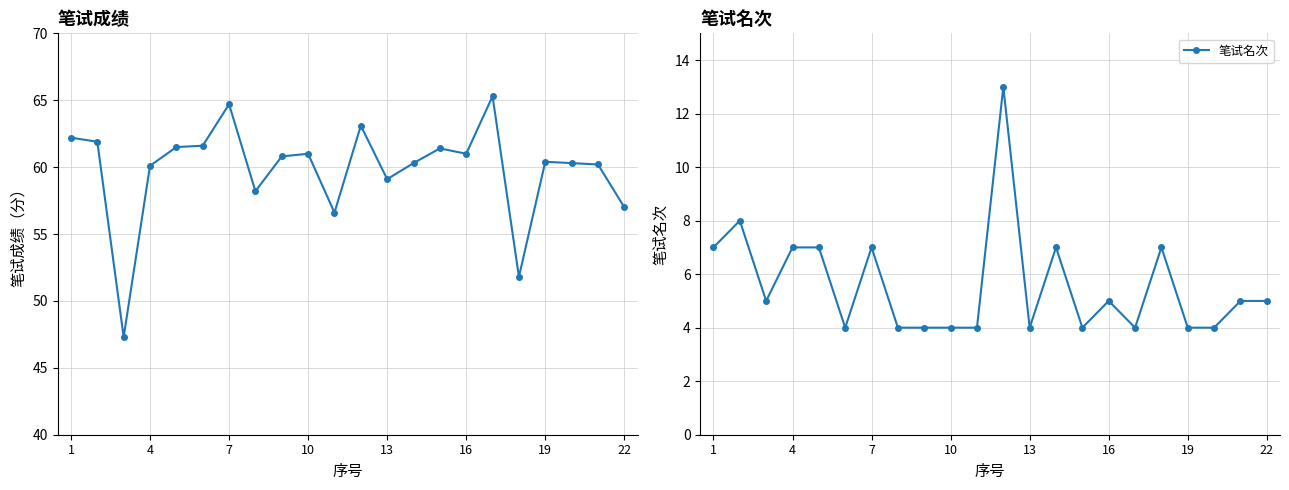

What is the minimum value for 笔试名次?

4